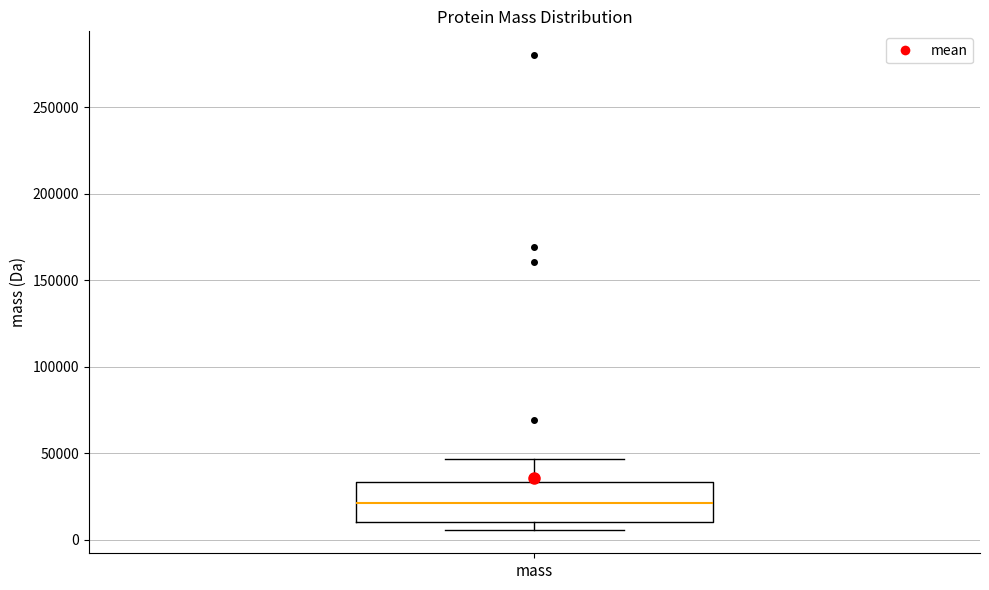

Transcribe this box plot: give where the median line is, the range the box spans, and where the two whiskers end, as read against the y-axis. The values are not printed on the chart, so give them approximately, as read against the axis.

median 20000, box 10000 to 35000, whiskers 5000 to 45000